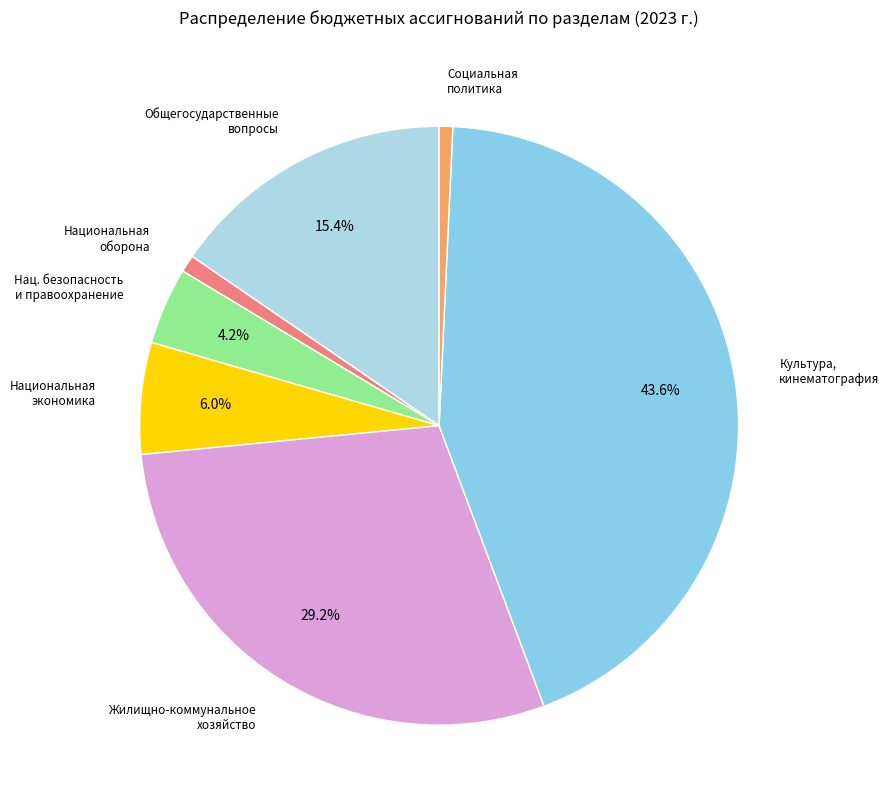

What is the largest slice in the pie chart?

Культура, кинематография